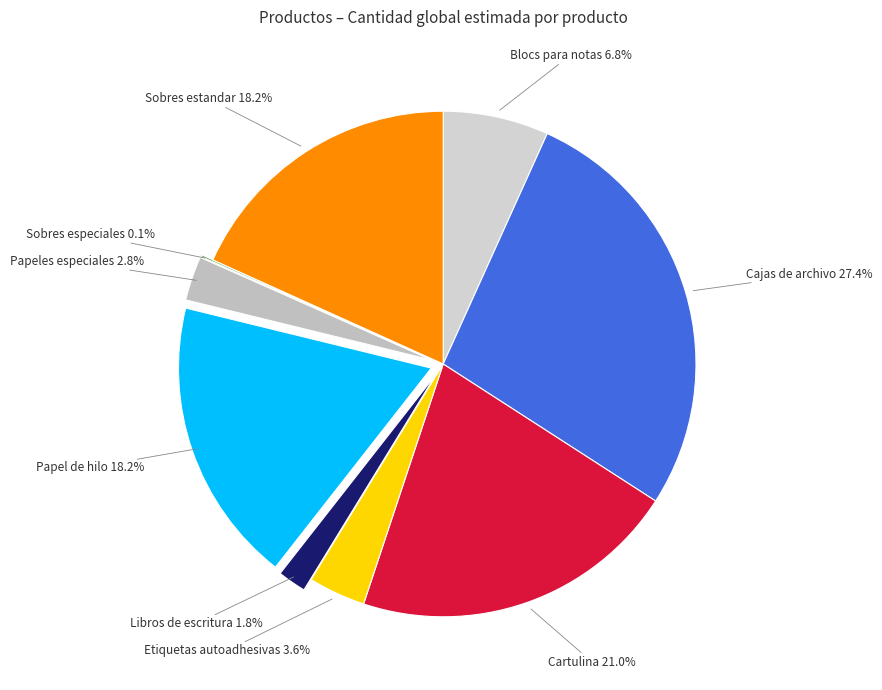

What is the largest slice in the pie chart?

Cajas de archivo